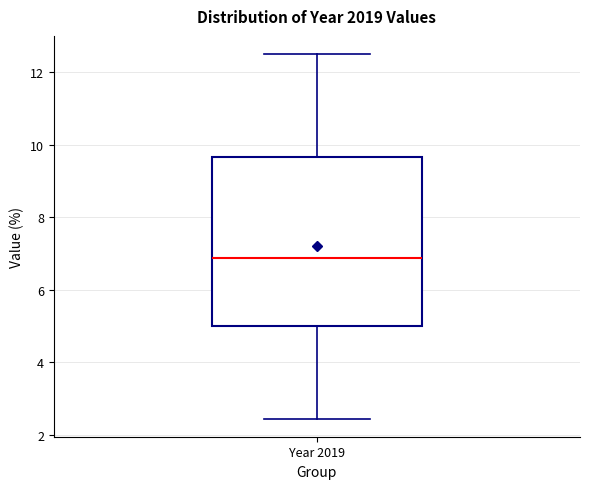

Where does the median line of the box for Year 2019 sit on the y-axis? The values are not printed on the chart, so give them approximately, as read against the axis.

6.8